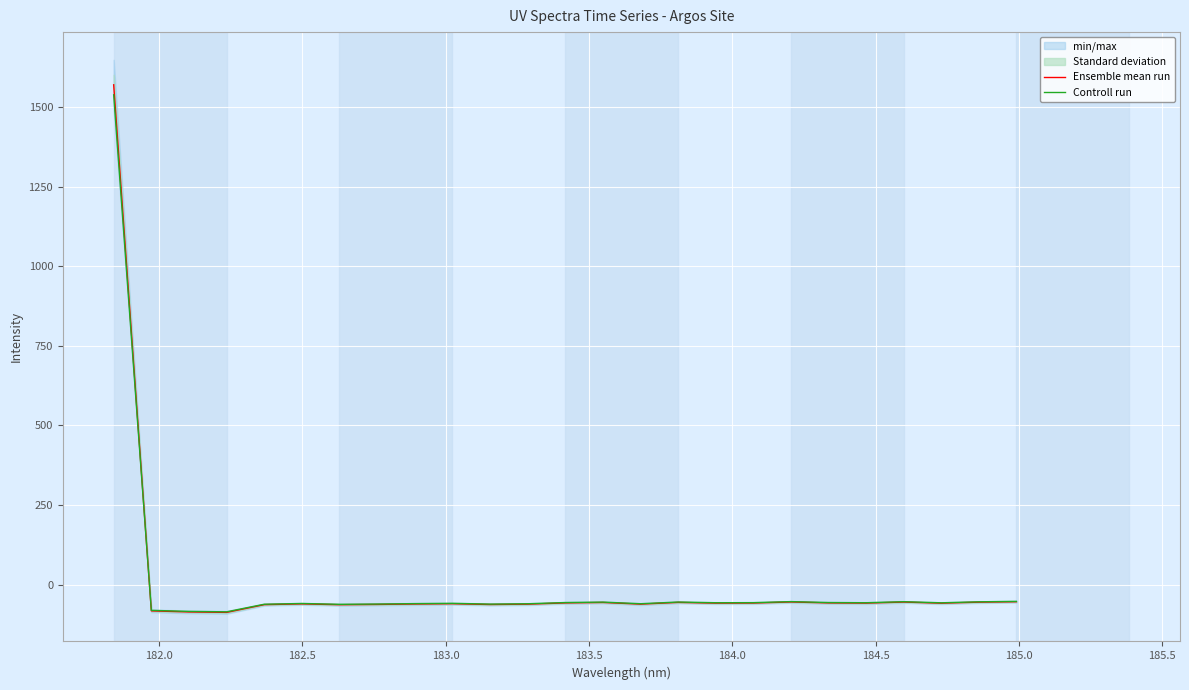

What is the highest value of the Ensemble mean run series?

1569.6